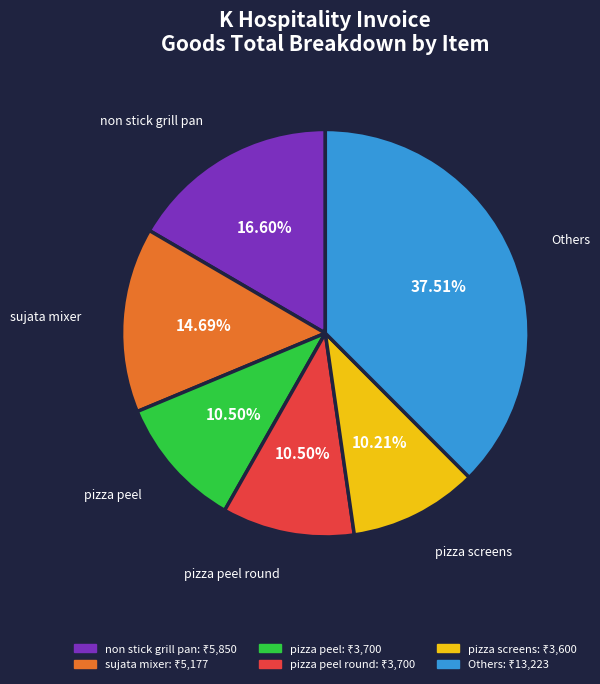

Does any single category account for the majority?

No